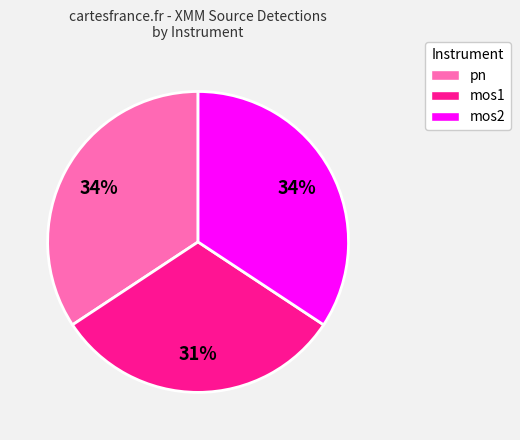

Is the sum of mos2 and pn greater than half?

Yes